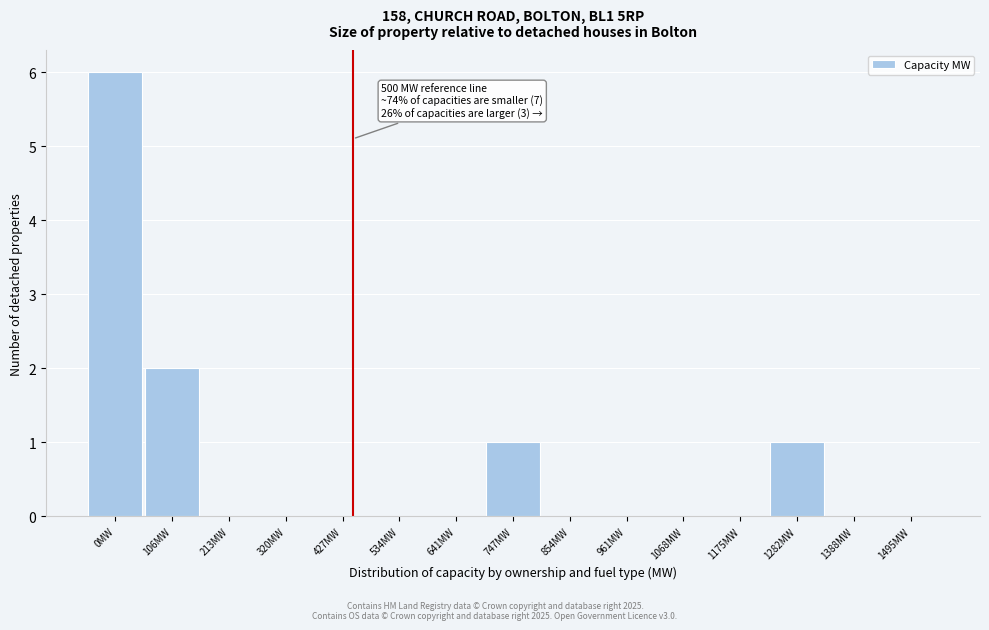

Reading left to right, what are all the values shown in this chart?

0MW=6	106MW=2	213MW=0	320MW=0	427MW=0	534MW=0	641MW=0	747MW=1	854MW=0	961MW=0	1068MW=0	1175MW=0	1282MW=1	1388MW=0	1495MW=0